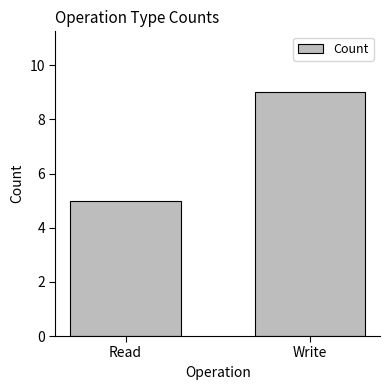

Which has a higher value, Write or Read?

Write